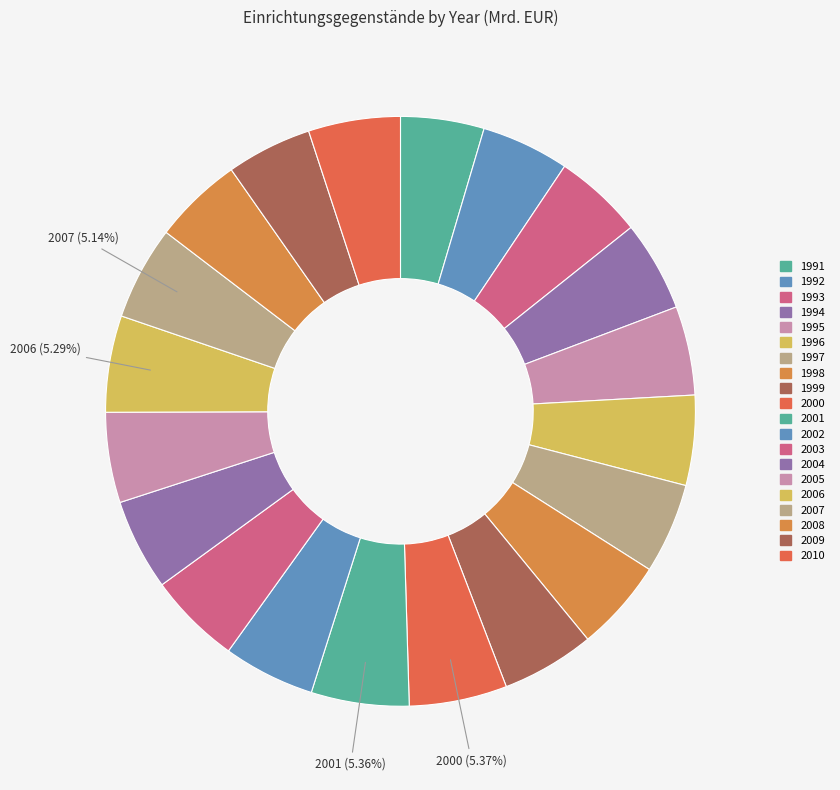

How many slices are in this pie chart?

20